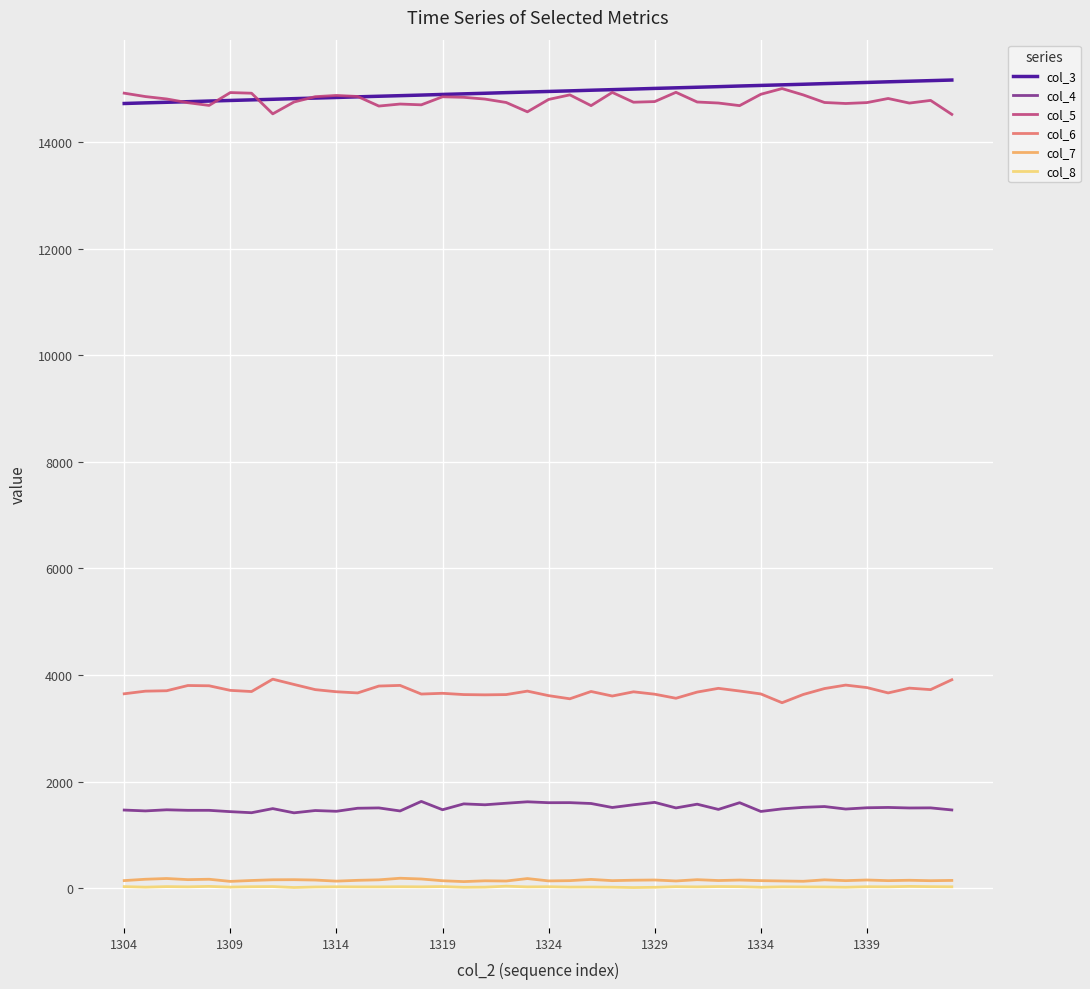

True or false: col_7 and col_5 cross at least once.

False